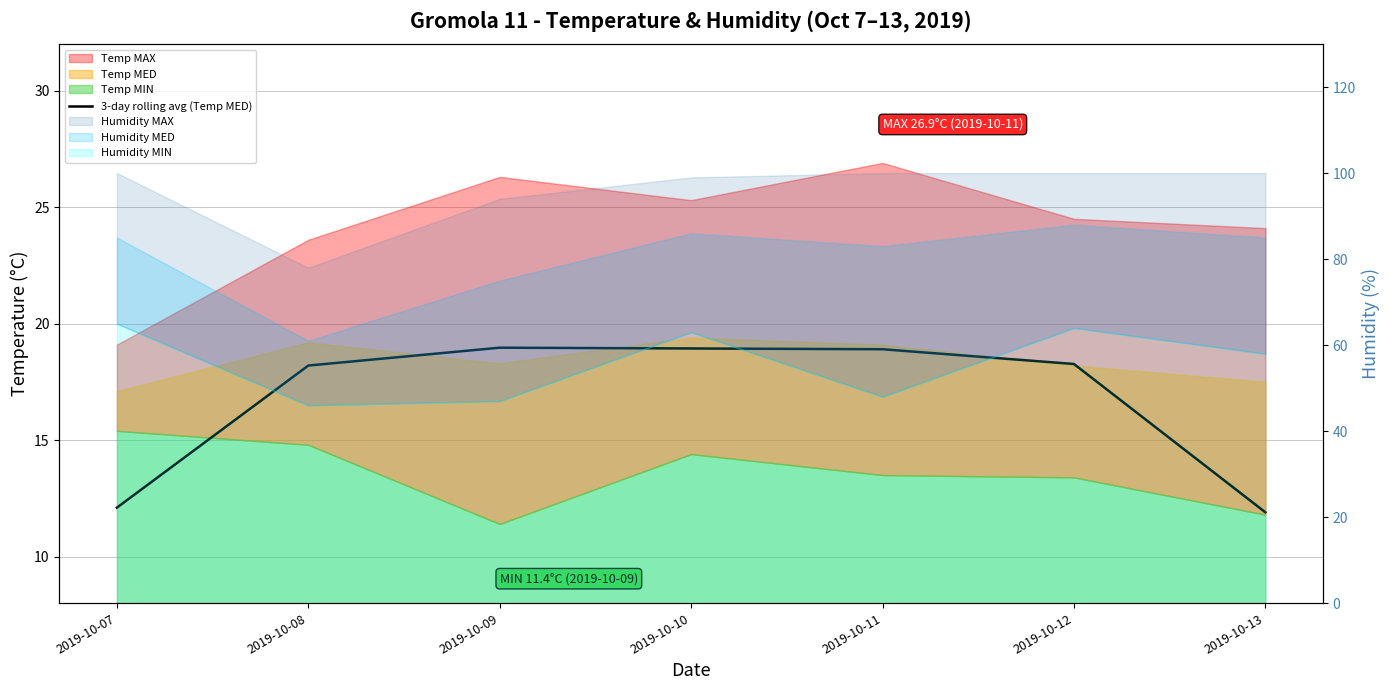

The value at 2019-10-09 is 19.0. True or false?

True